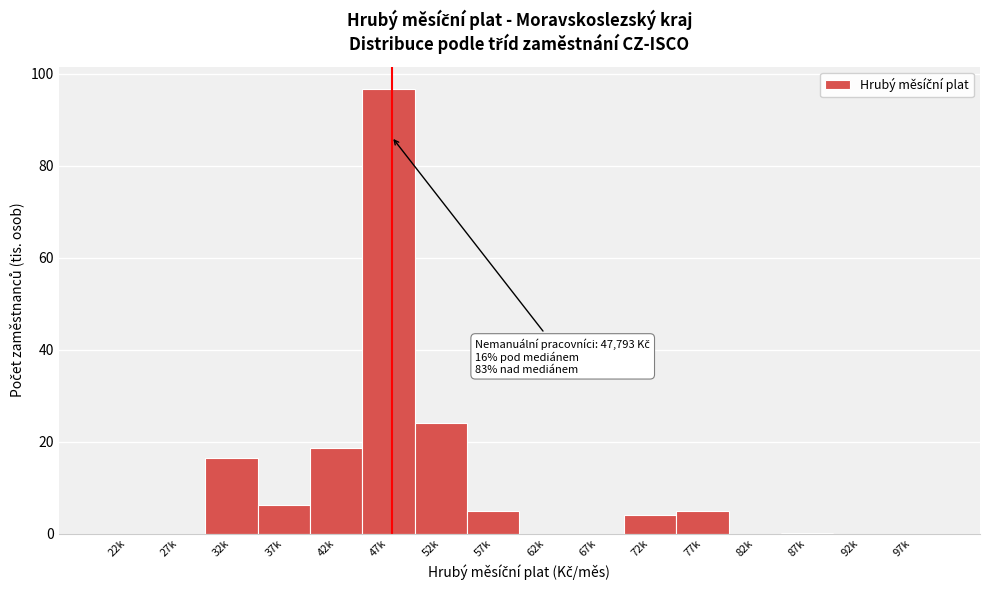

The value at 62k is -37.1. True or false?

False